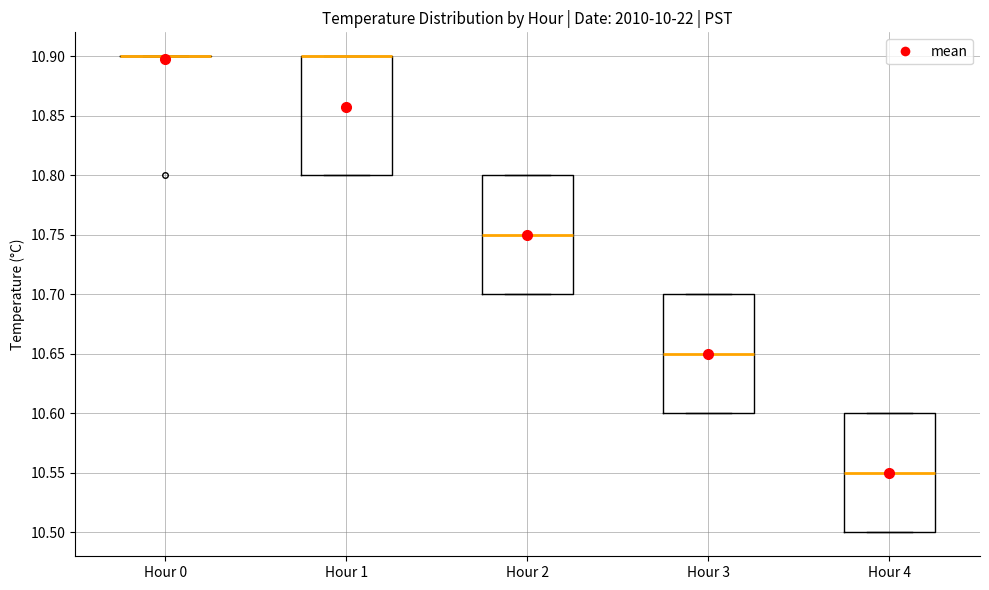

Reading left to right, read every box against the y-axis: the position of its median line, the range the box covers, and the ends of its whiskers. The values are not printed on the chart, so give them approximately, as read against the axis.

Hour 0: box collapsed to a line at 10.90, whiskers 10.90 to 10.90
Hour 1: median 10.90 (drawn on the box's upper edge), box 10.80 to 10.90, whiskers 10.80 to 10.90
Hour 2: median 10.75, box 10.70 to 10.80, whiskers 10.70 to 10.80
Hour 3: median 10.65, box 10.60 to 10.70, whiskers 10.60 to 10.70
Hour 4: median 10.55, box 10.50 to 10.60, whiskers 10.50 to 10.60